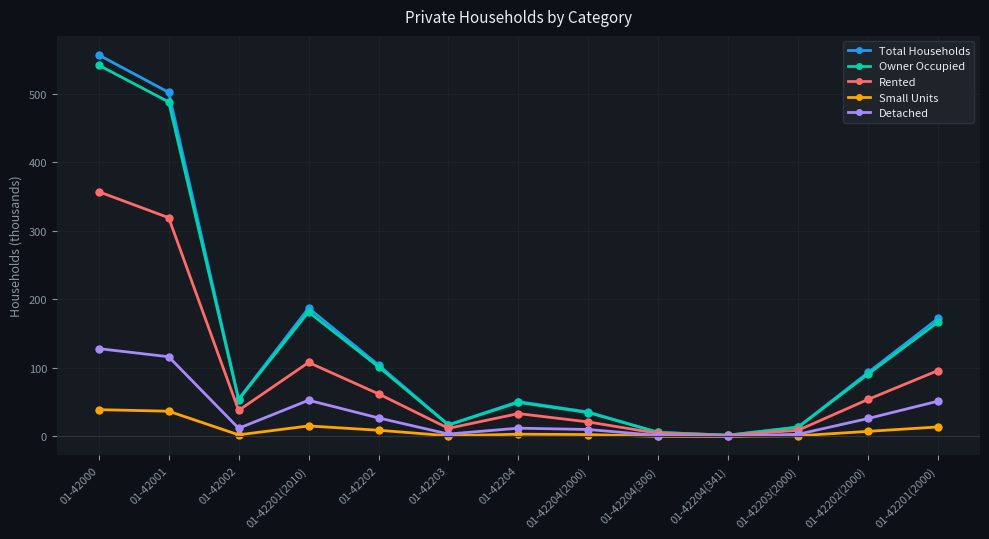

What is the approximate value of Total Households at 01-42202(2000)?

93.4